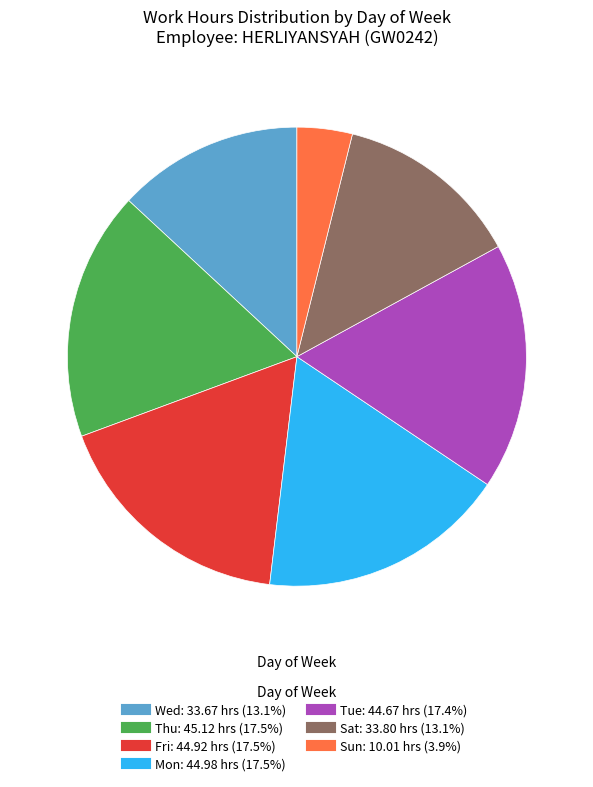

Does any single category account for the majority?

No